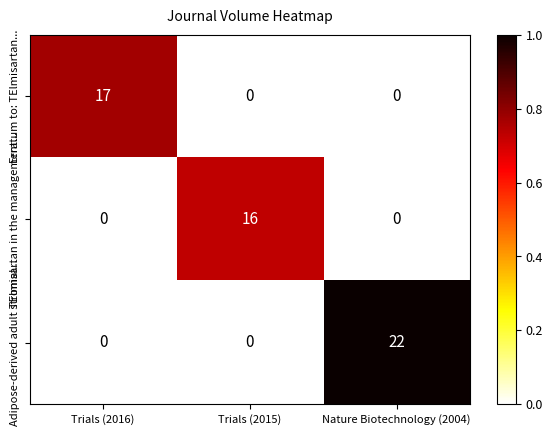

List the series in order of their overall mean, lowest first.

TElmisartan in the management..., Erratum to: TElmisartan..., Adipose-derived adult stromal...